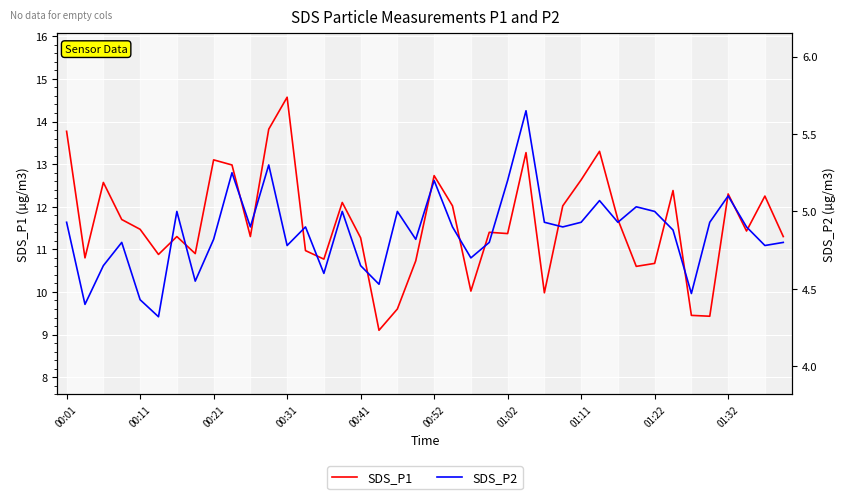

What position from the right is 13?

27